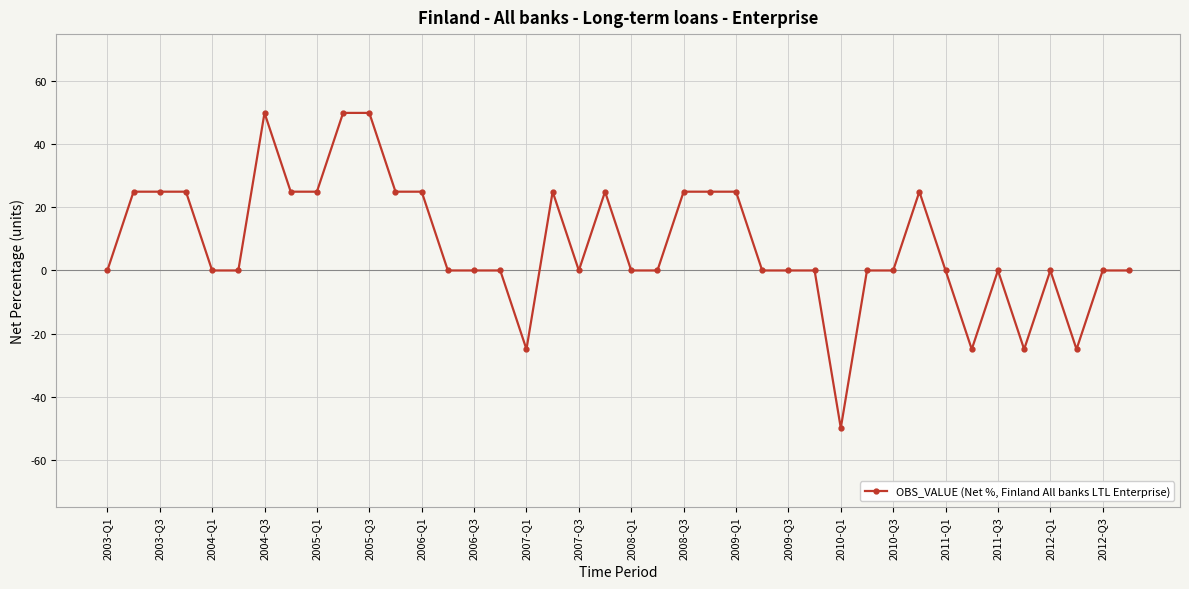

What is the average value?

8